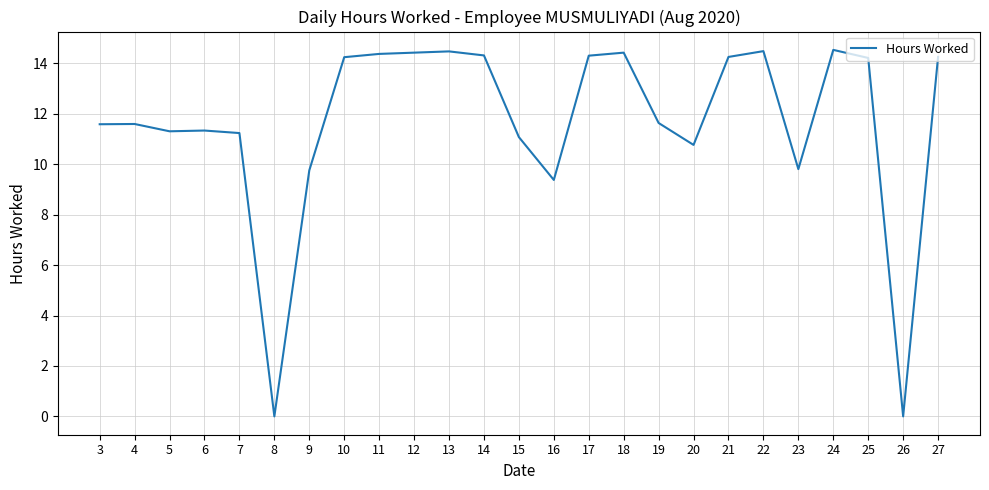

Count the number of data series in this chart.

1